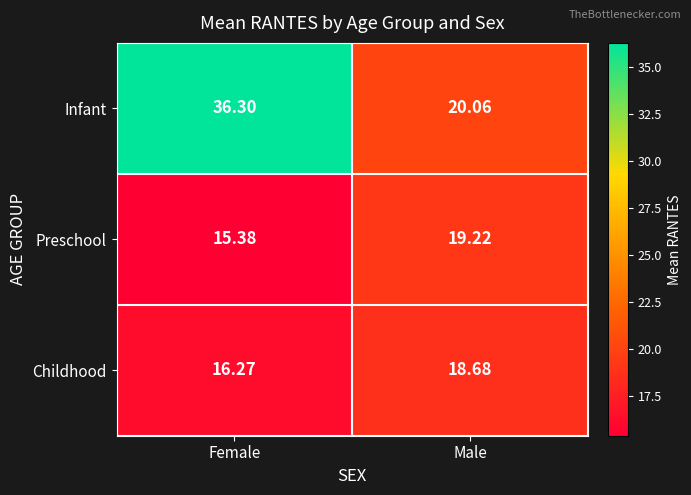

Which series has the largest total across all categories?

Infant